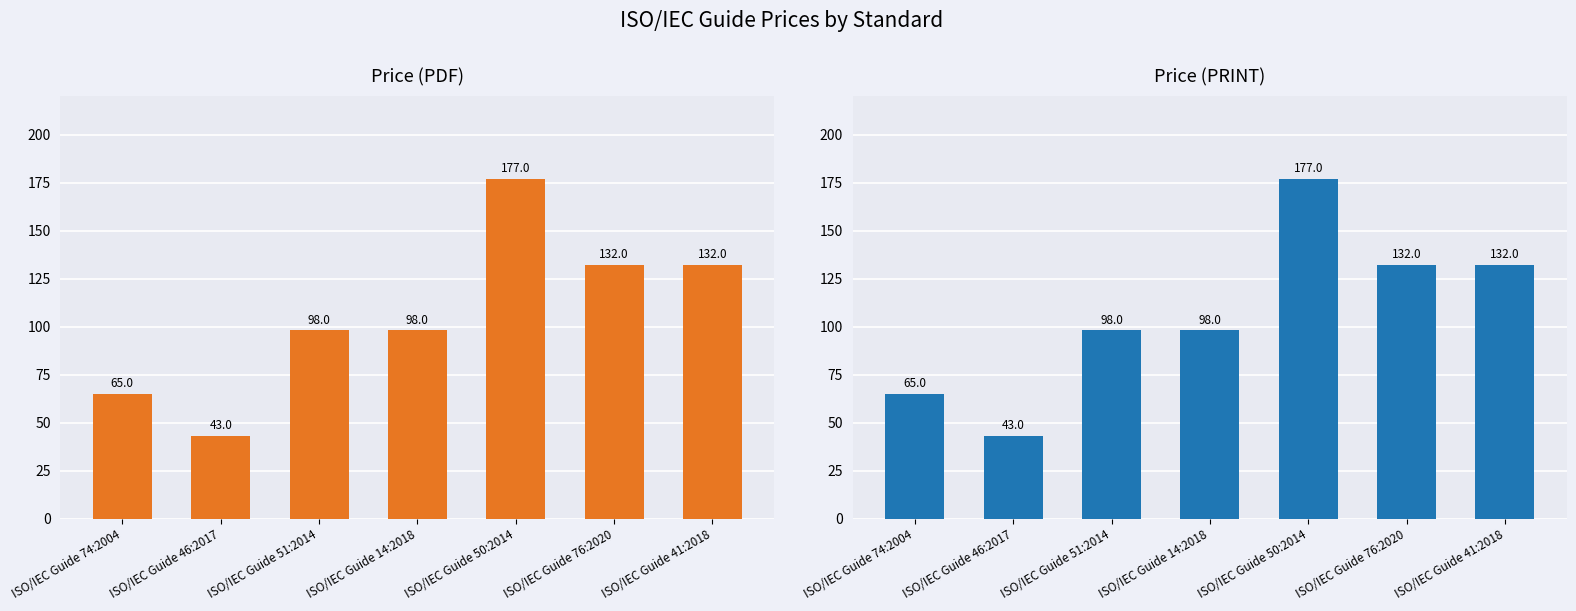

What is the maximum value for Price (PDF)?

177